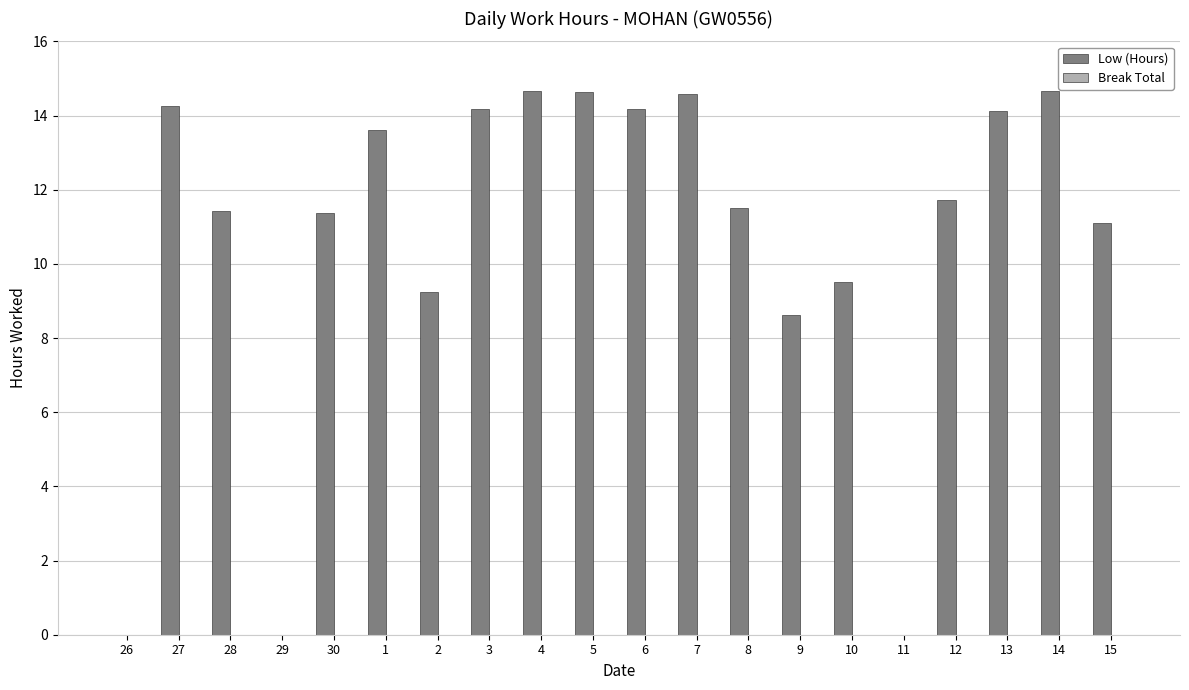

What is the change in value from 6 to 11?

-14.2